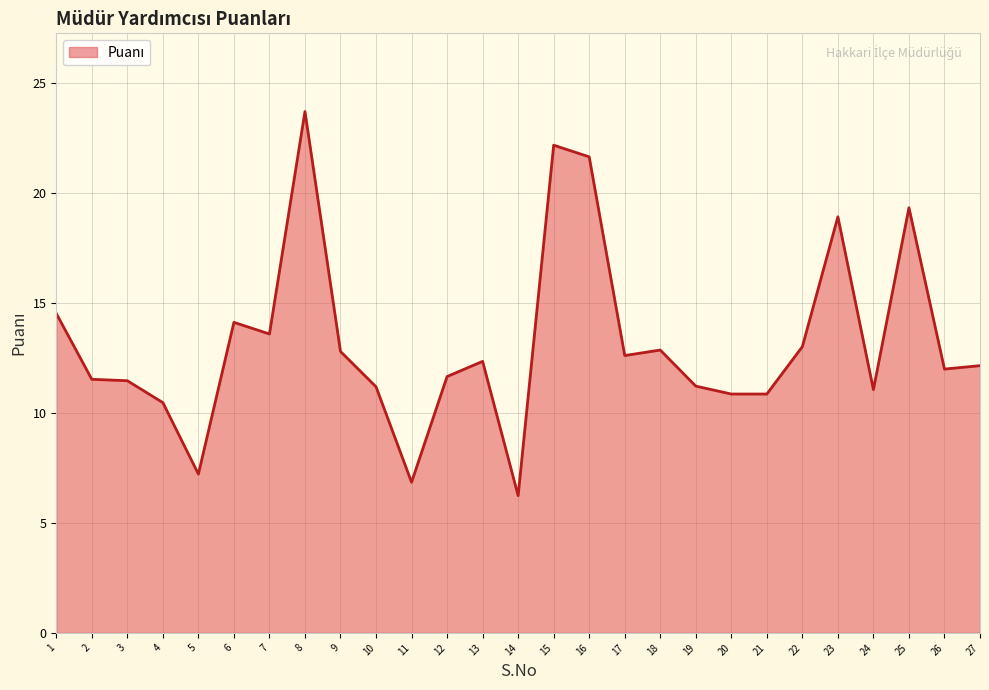

Which has a higher value, 19 or 6?

6